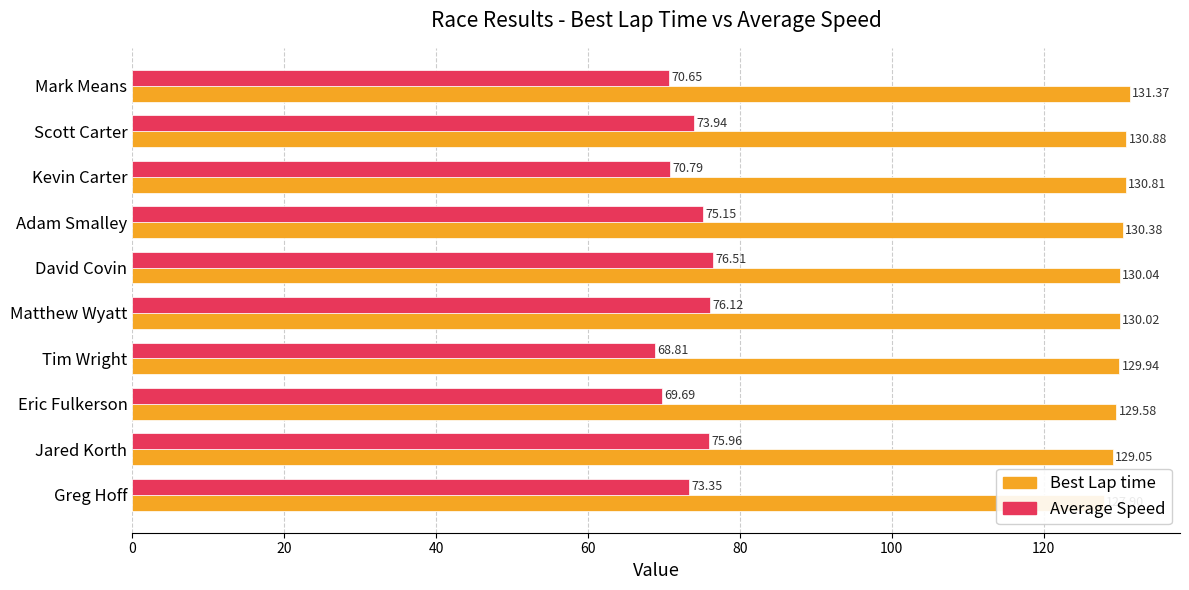

What is the average value of the Best Lap time series?

130.0